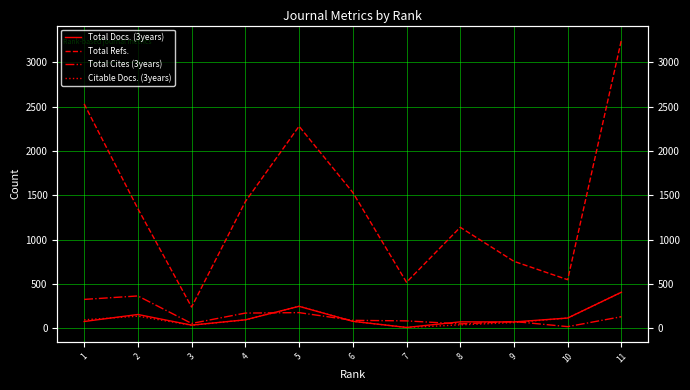

Which series ends up on top after the final intersection of Citable Docs. (3years) and Total Cites (3years)?

Citable Docs. (3years)